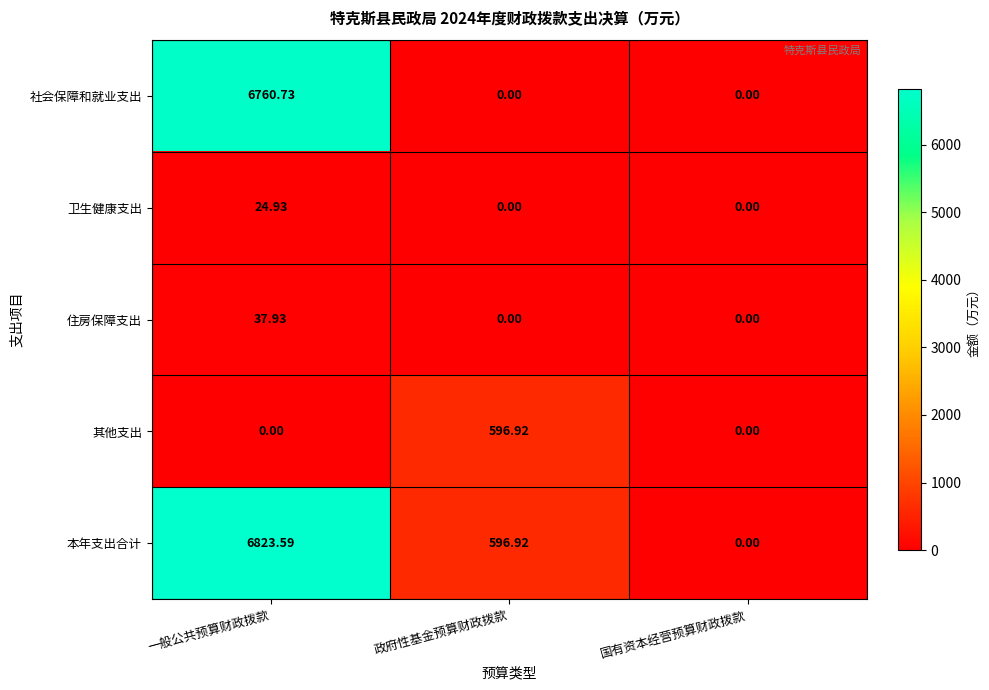

What is the total value across all series at 一般公共预算财政拨款?

13647.2